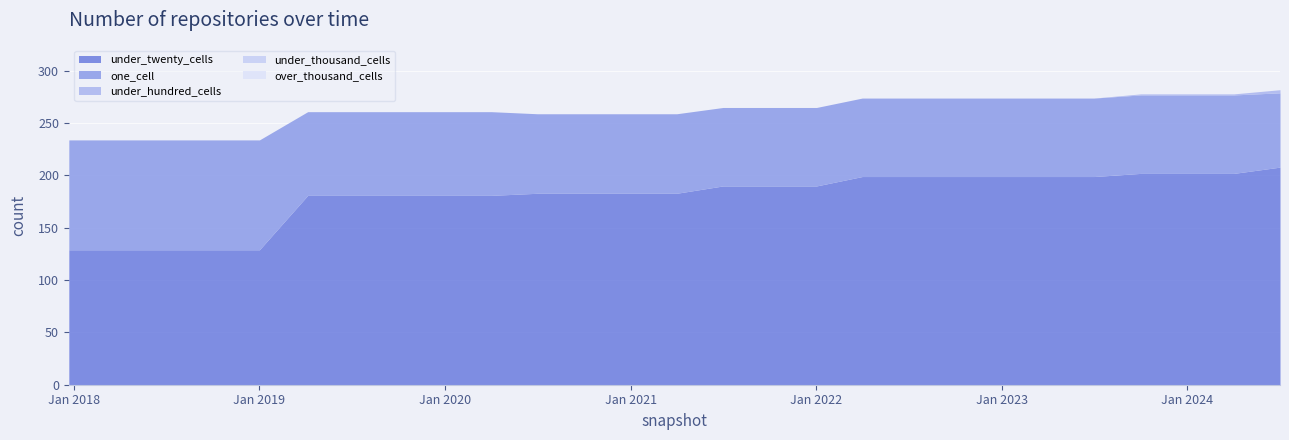

Between 2018-07-11 and 2020-04-01, which series saw the biggest shift?

under_twenty_cells